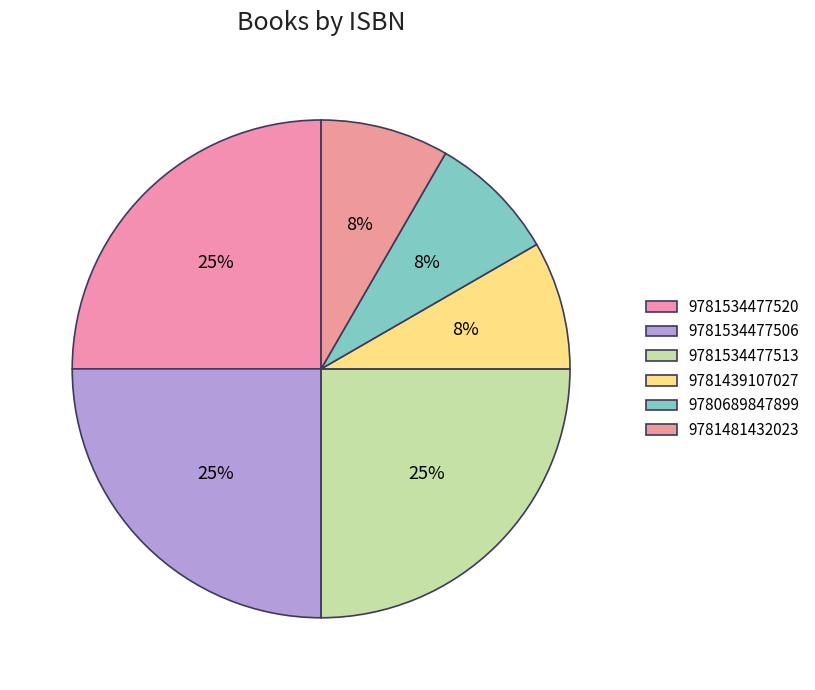

How many segments does this pie chart have?

6